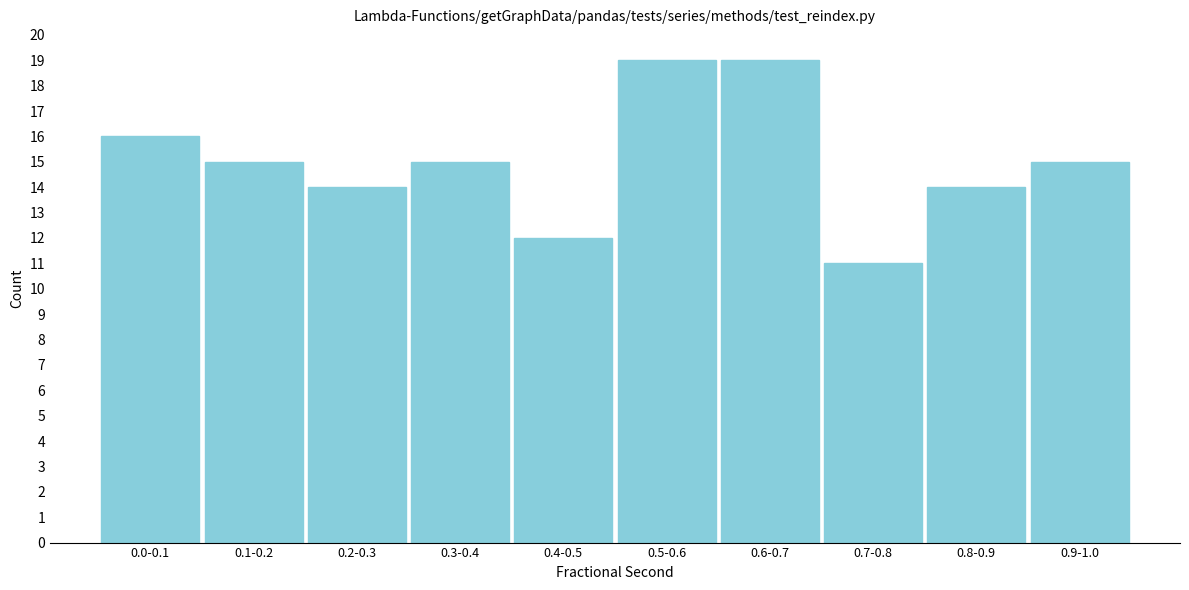

Reading left to right, extract all data points from this chart.

0.0-0.1=16	0.1-0.2=15	0.2-0.3=14	0.3-0.4=15	0.4-0.5=12	0.5-0.6=19	0.6-0.7=19	0.7-0.8=11	0.8-0.9=14	0.9-1.0=15